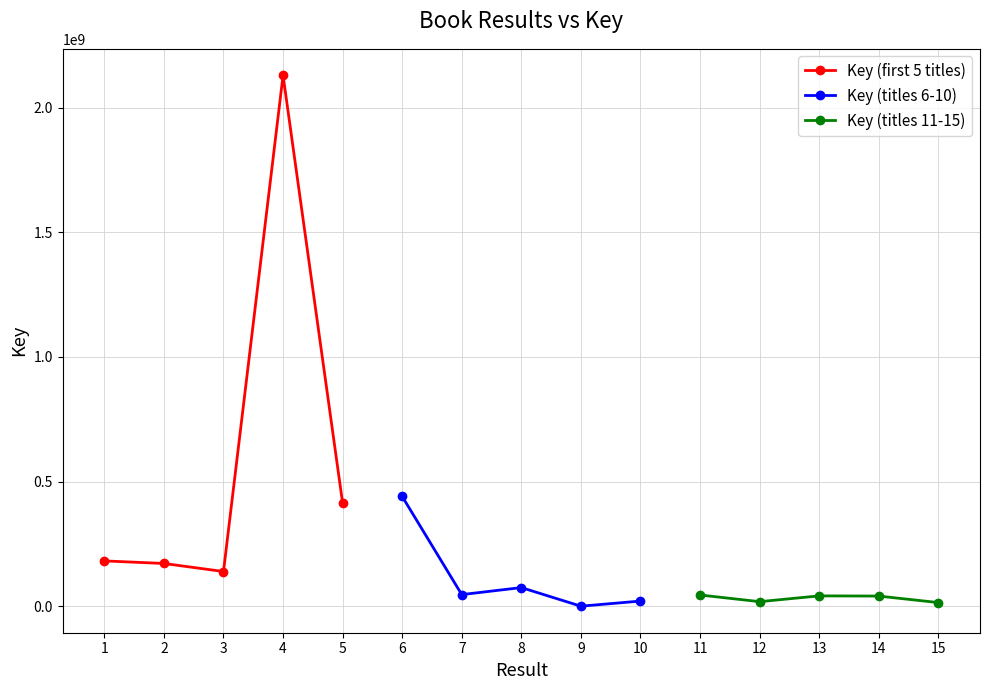

Which has a higher value, 5 or 1?

5